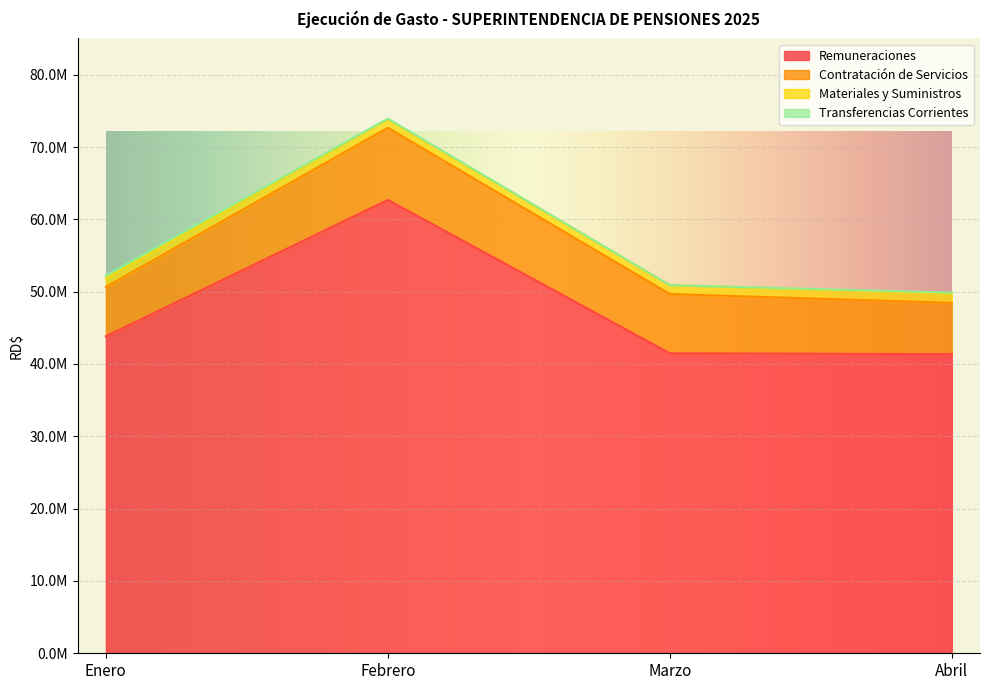

What are all the series names shown in the legend?

Remuneraciones, Contratación de Servicios, Materiales y Suministros, Transferencias Corrientes